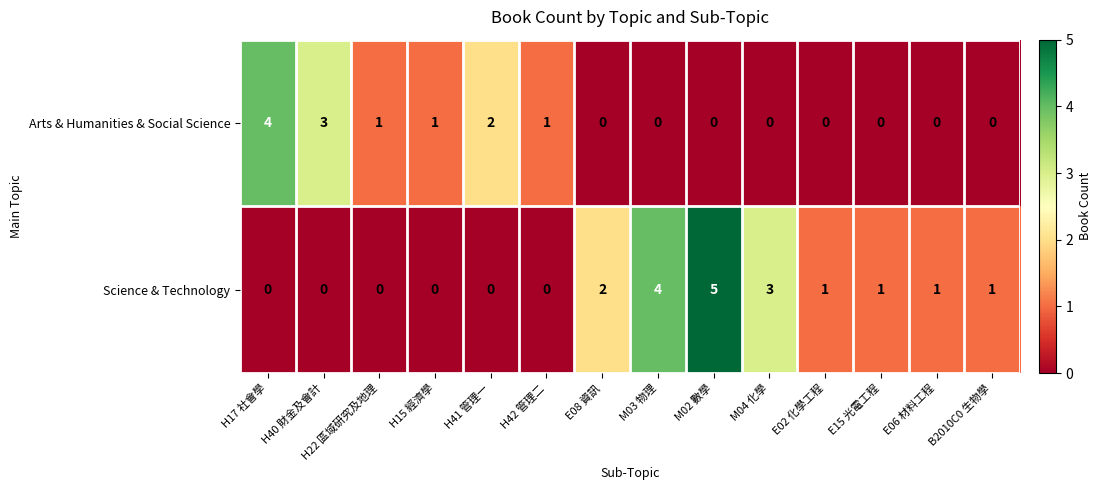

True or false: Science & Technology has a value of 2 at M03 物理.

False